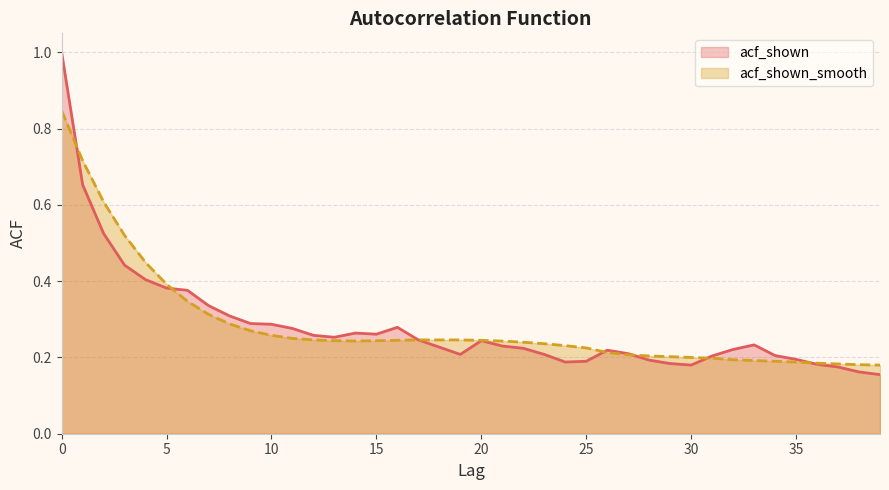

What is the difference between the maximum and minimum values in the acf_shown_smooth series?

0.7